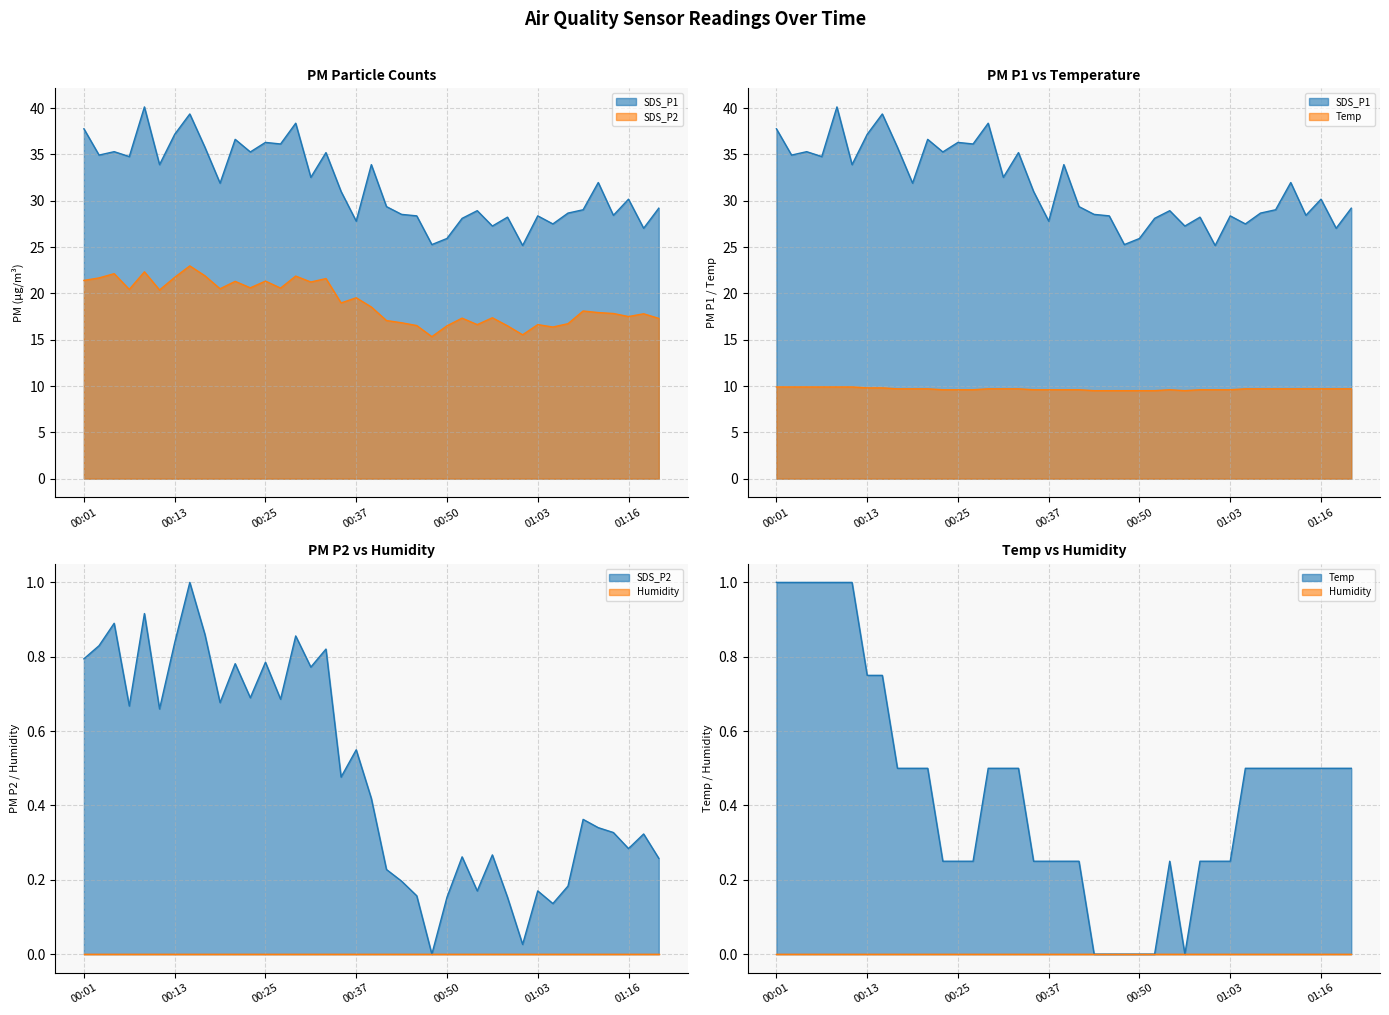

At which category does SDS_P1 reach its first local valley?

00:03